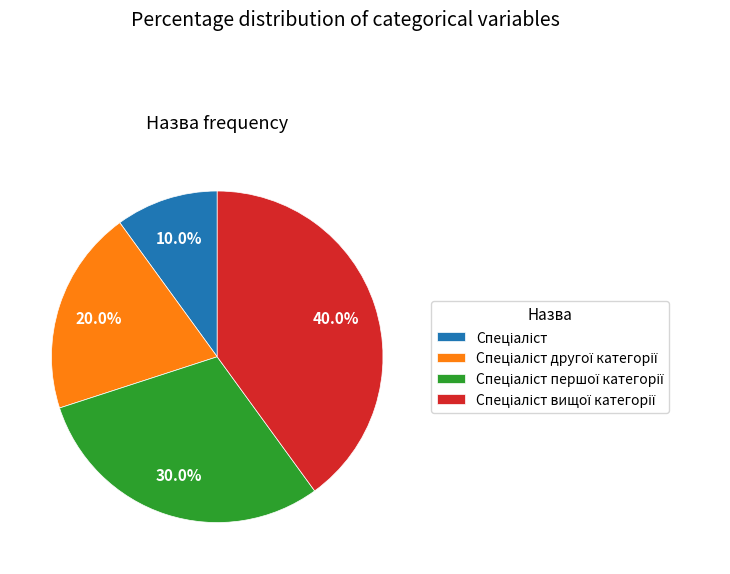

Does any single category account for the majority?

No